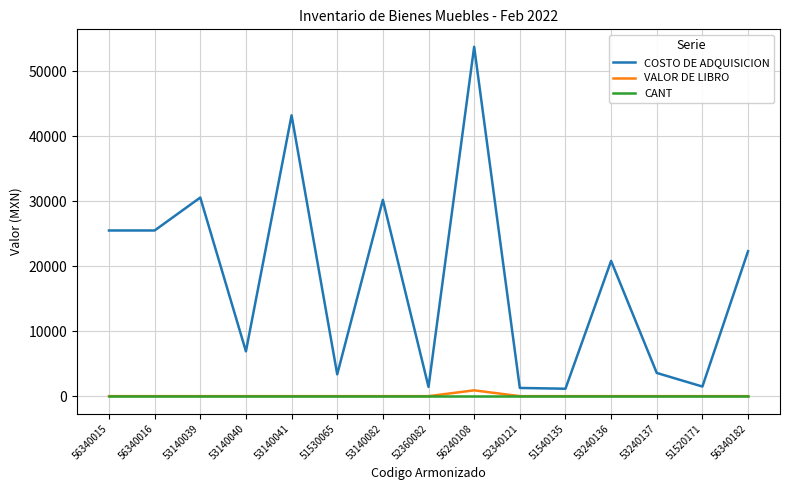

True or false: CANT has a value of 1.0 at 53140039.

True